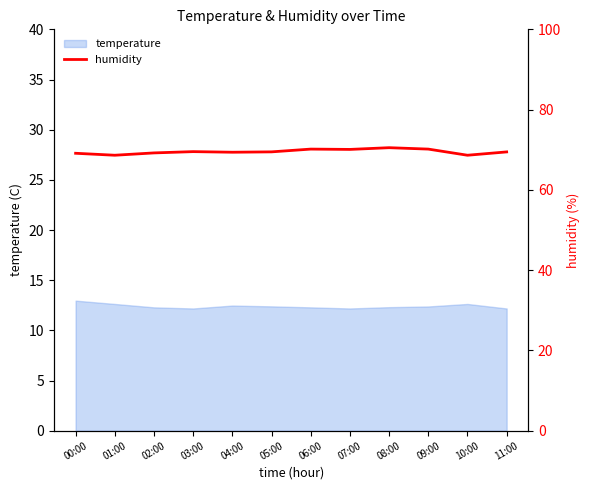

True or false: the data has more than 1 interior local peaks.

True